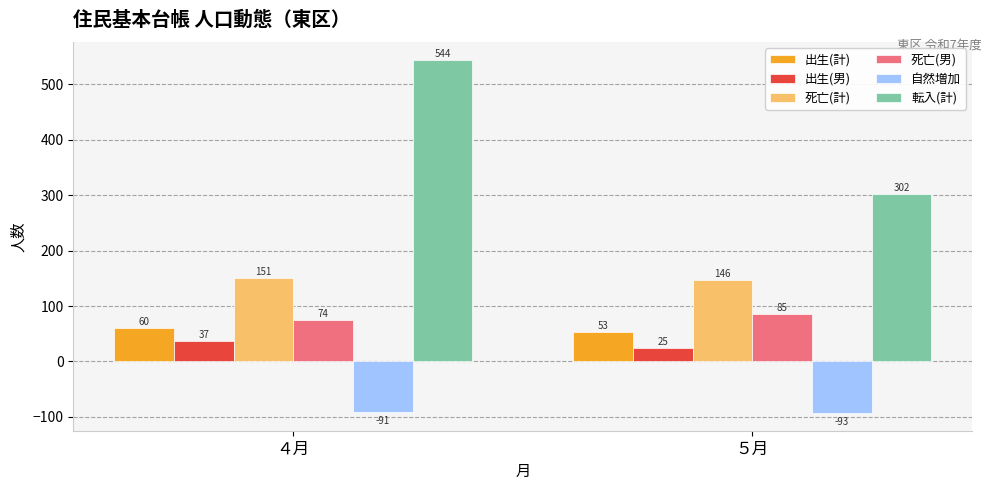

How many data points does each series have?

2